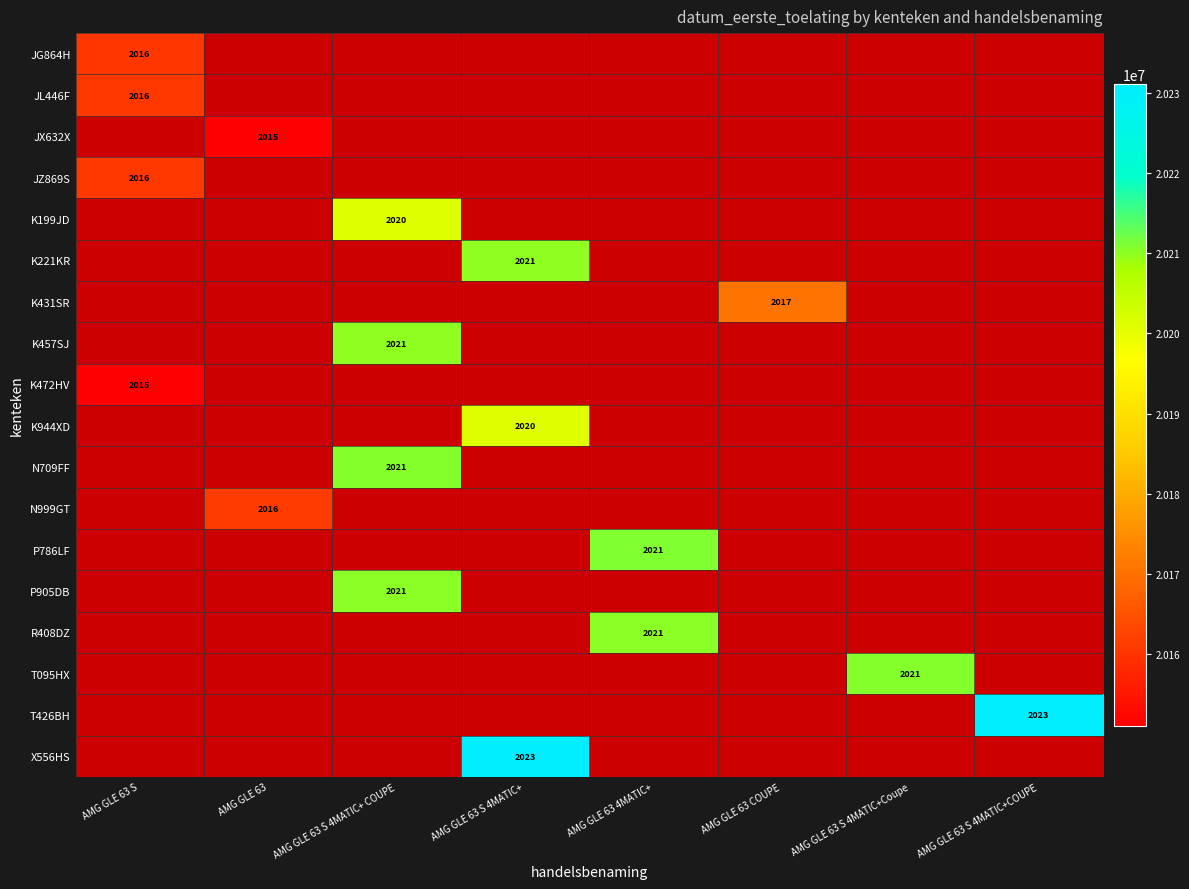

At which category does the chart reach its peak across all series?

AMG GLE 63 S 4MATIC+